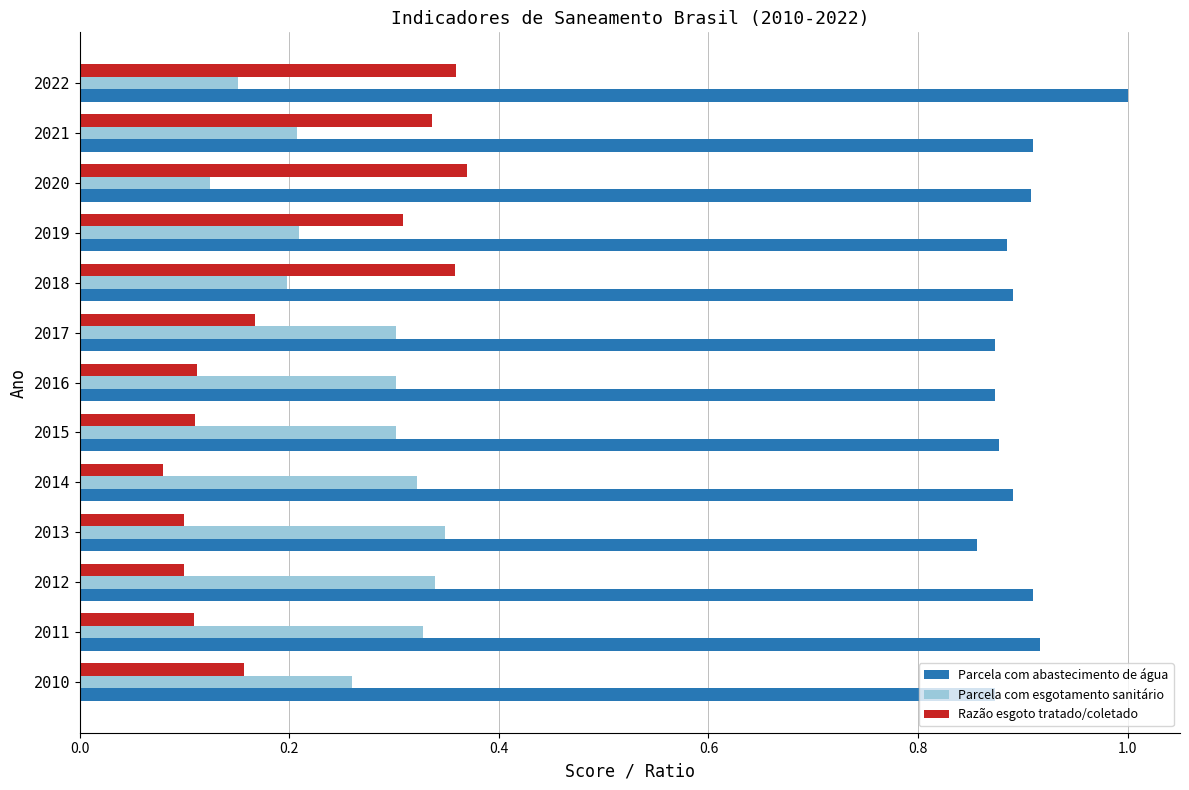

True or false: Parcela com abastecimento de água has a value of 0.9 at 2015.

True